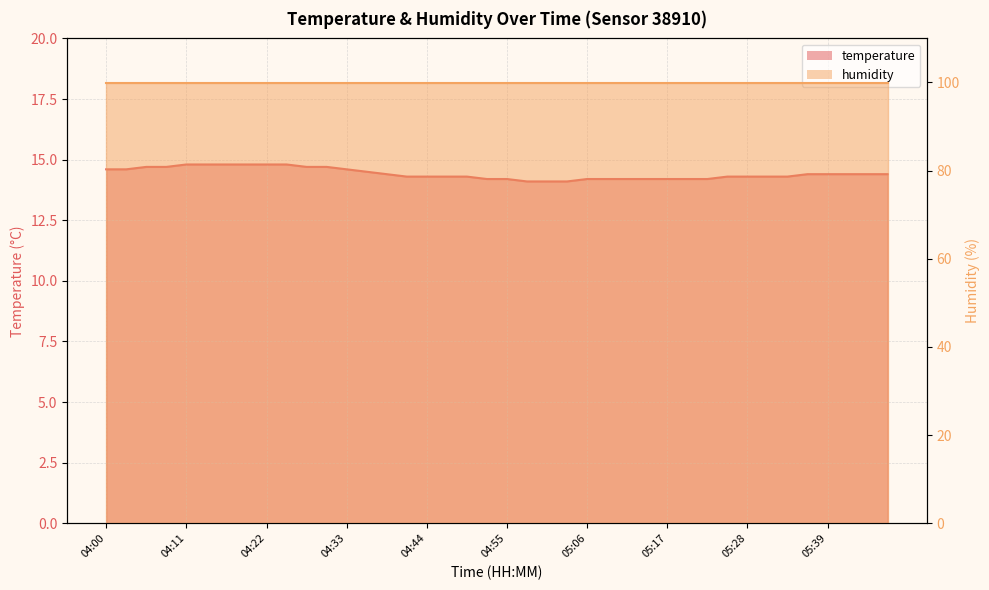

List the labels in order of value, largest first.

04:11, 04:14, 04:17, 04:20, 04:22, 04:25, 04:06, 04:09, 04:28, 04:31, 04:00, 04:03, 04:33, 04:36, 04:39, 05:36, 05:39, 05:42, 05:45, 05:47, 04:42, 04:44, 04:47, 04:50, 05:25, 05:28, 05:31, 05:34, 04:52, 04:55, 05:06, 05:09, 05:12, 05:14, 05:17, 05:20, 05:23, 04:58, 05:01, 05:03